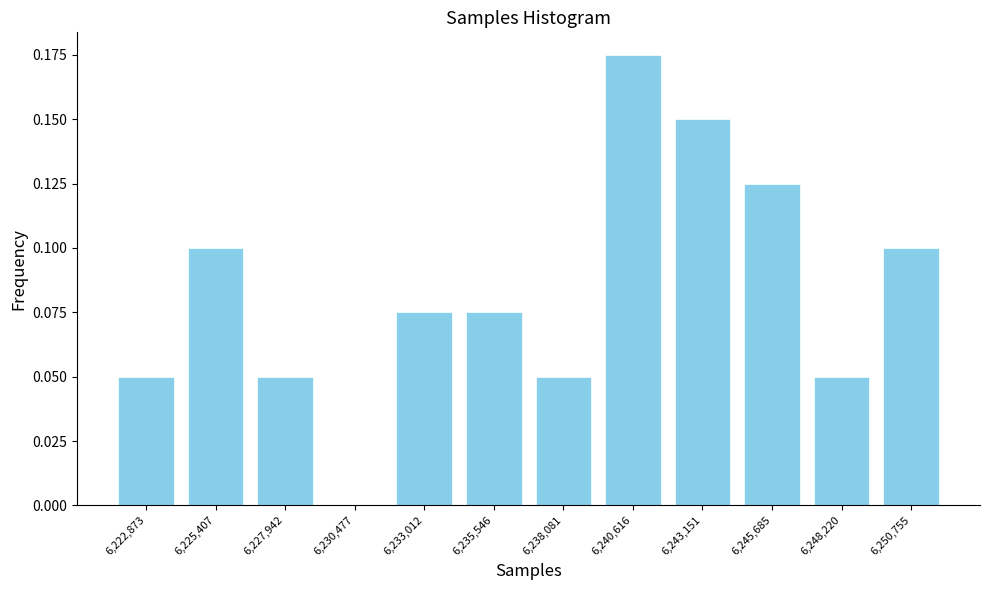

The value at 6,240,616 is 0.3. True or false?

False